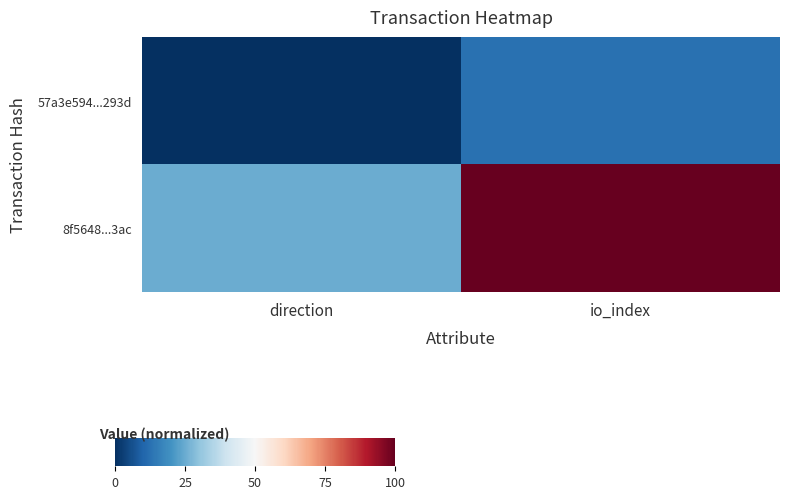

At which category is the sum across all series the highest?

io_index